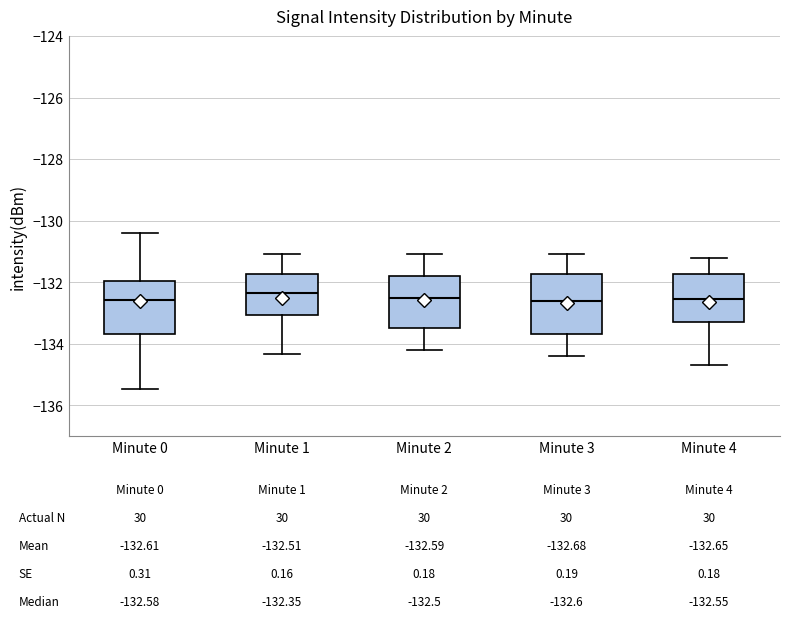

Comparing the boxes themselves (not the whiskers), which one is the tallest?

Minute 3